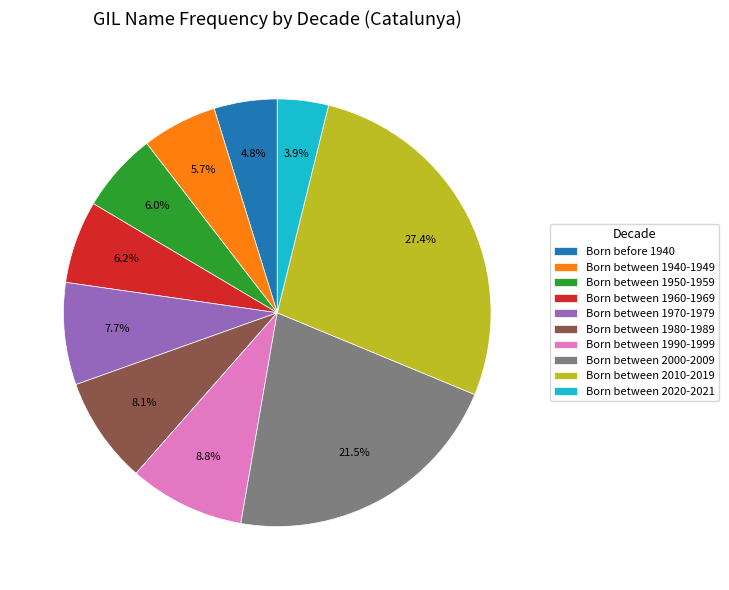

Is there any slice that represents more than half of the pie?

No